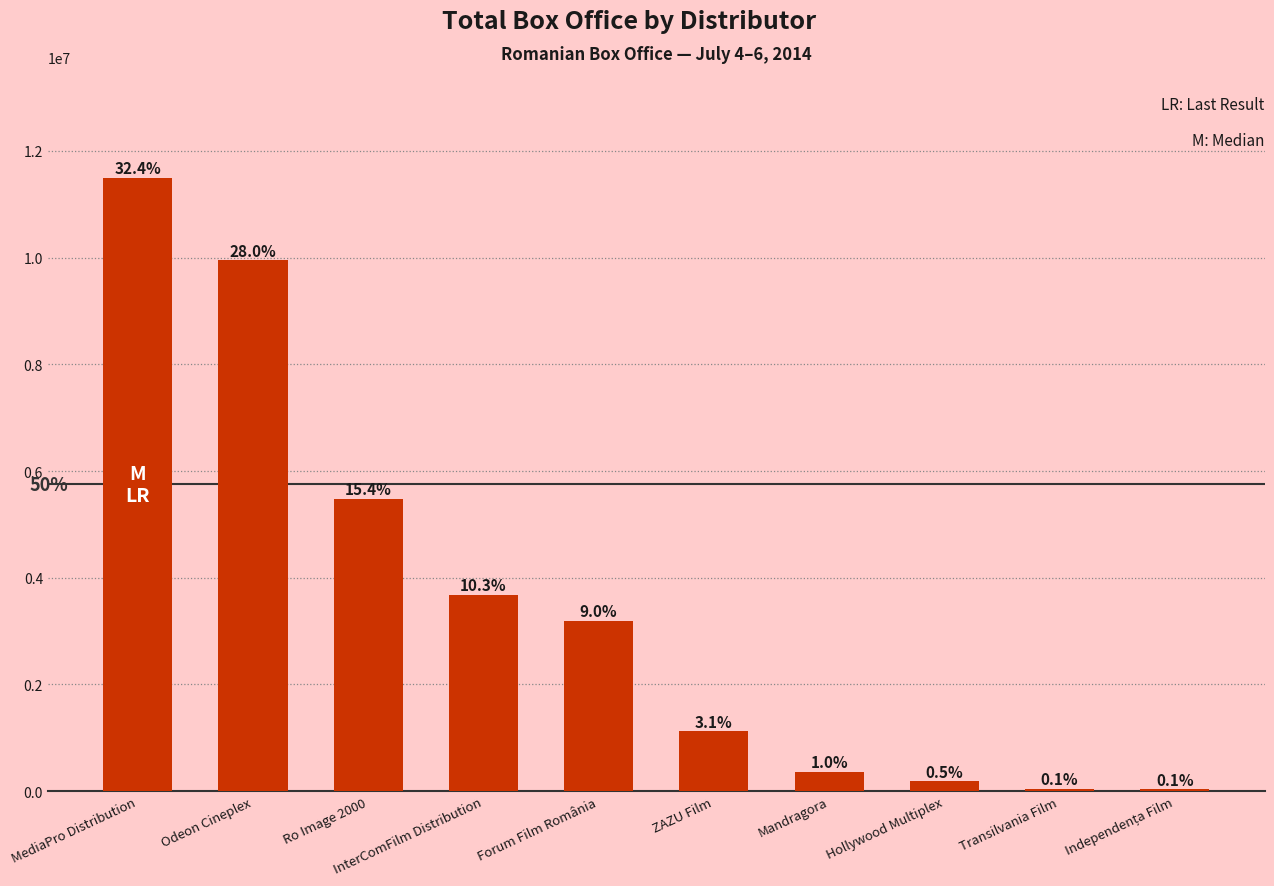

What is the change in value from ZAZU Film to Hollywood Multiplex?

-935670.1